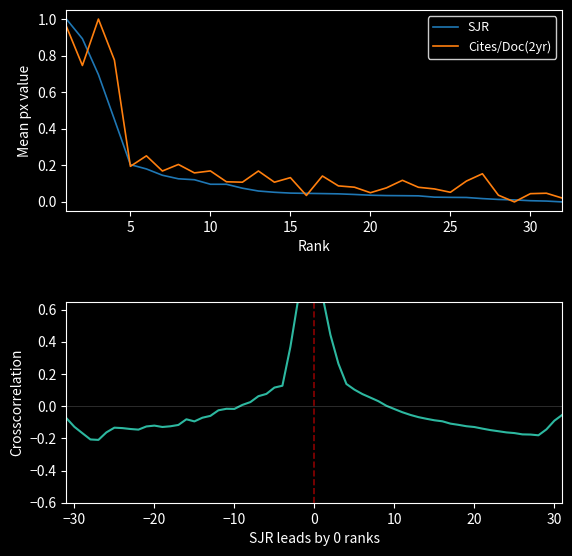

How many lines are shown in the chart?

2